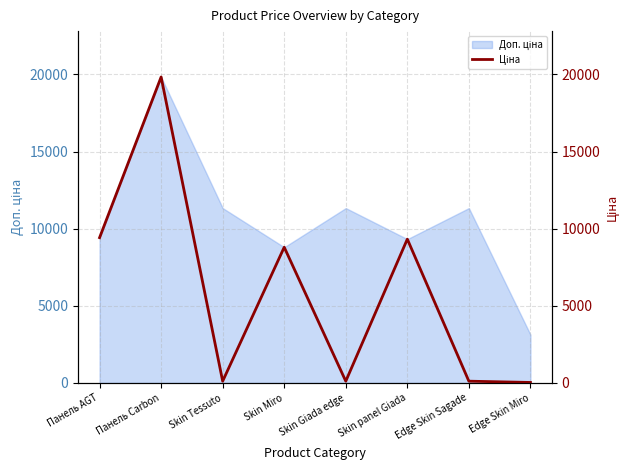

What is the label of the 4th point from the left?

Skin Miro